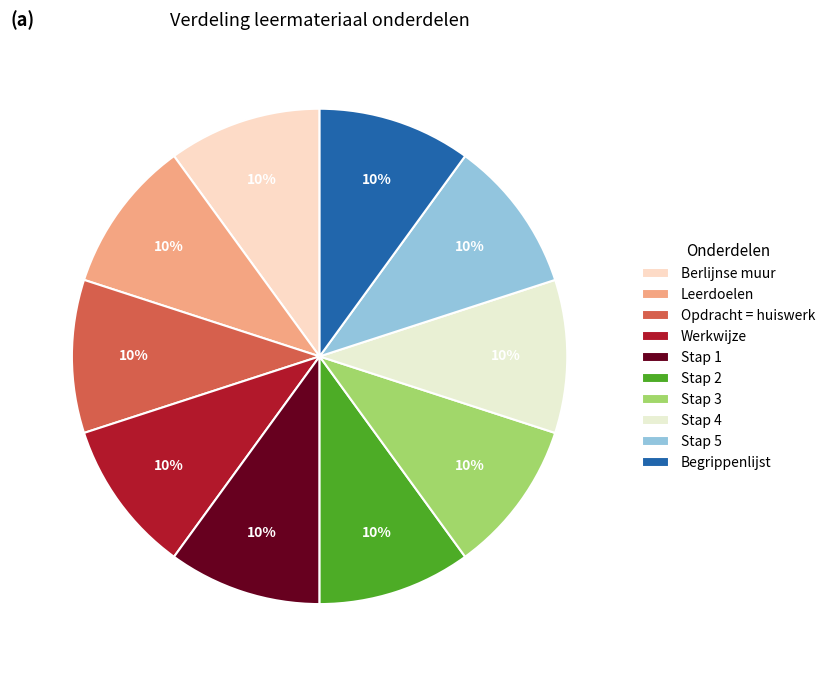

How many segments does this pie chart have?

10